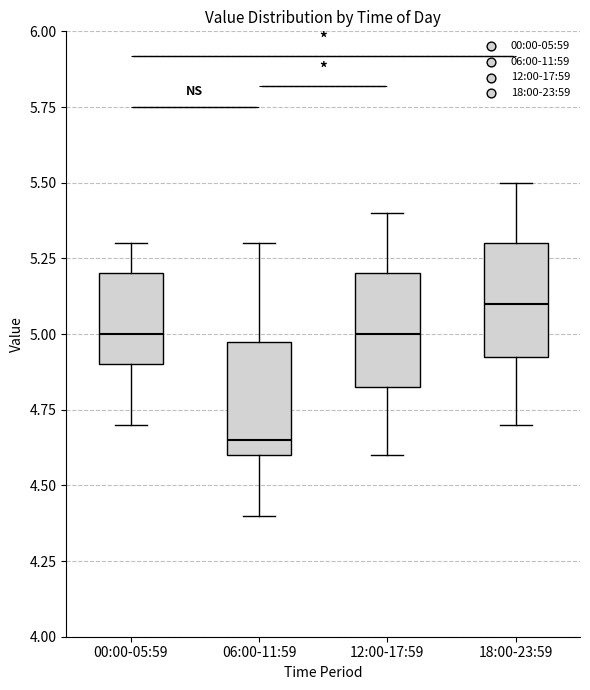

Where does the lower whisker of the box for 06:00-11:59 end on the y-axis? The values are not printed on the chart, so give them approximately, as read against the axis.

4.40